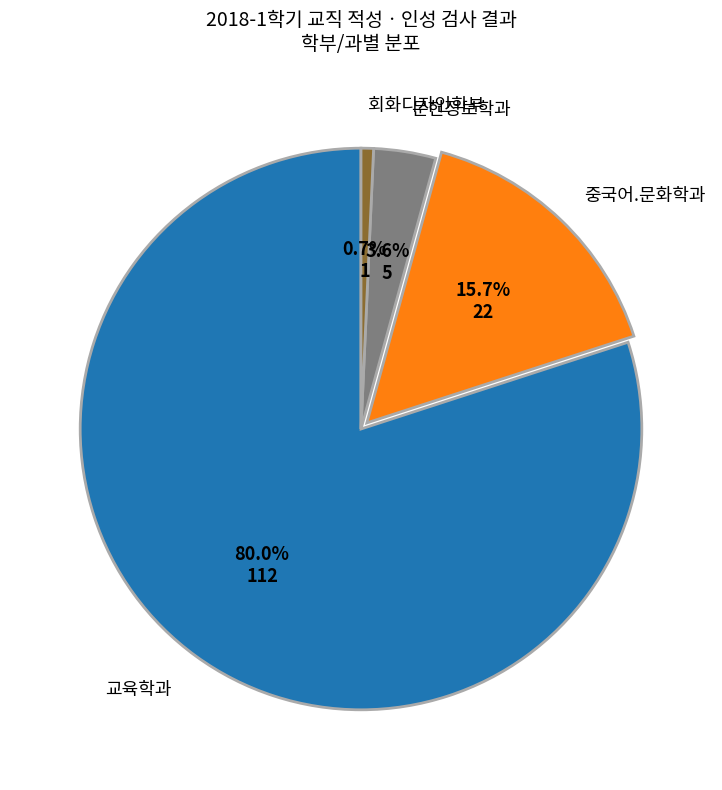

To the nearest percent, what is the combined percentage of 회화디자인학부 and 문헌정보학과?

4%